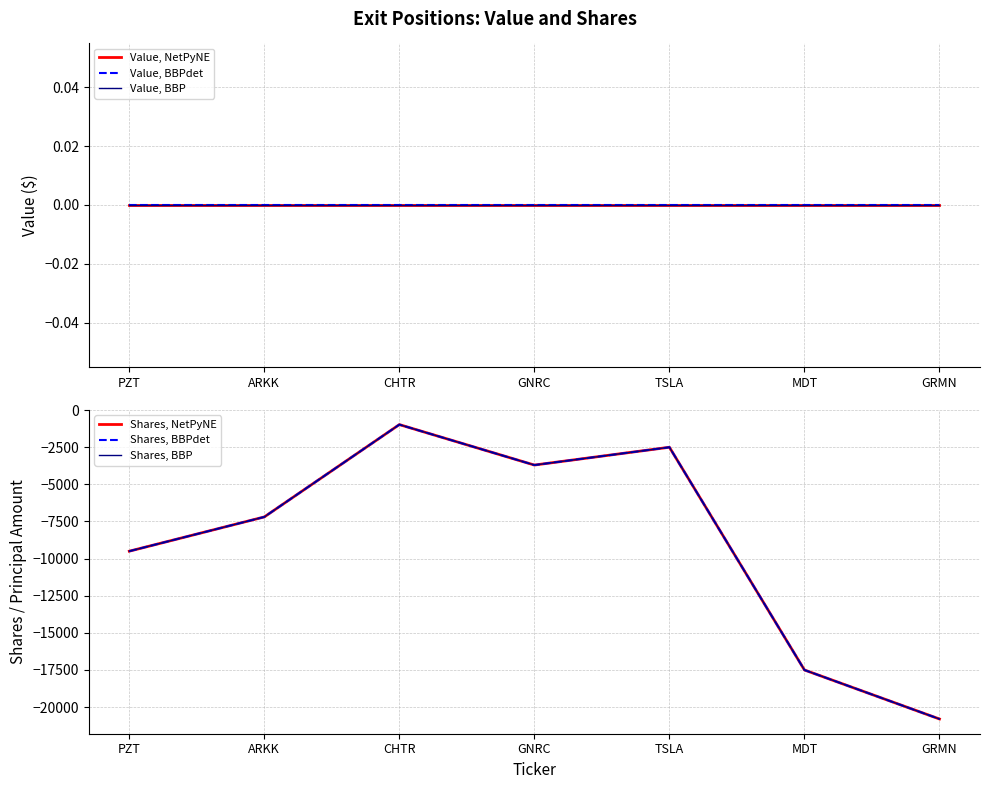

List the labels in order of Value, BBP value, smallest first.

PZT, ARKK, CHTR, GNRC, TSLA, MDT, GRMN